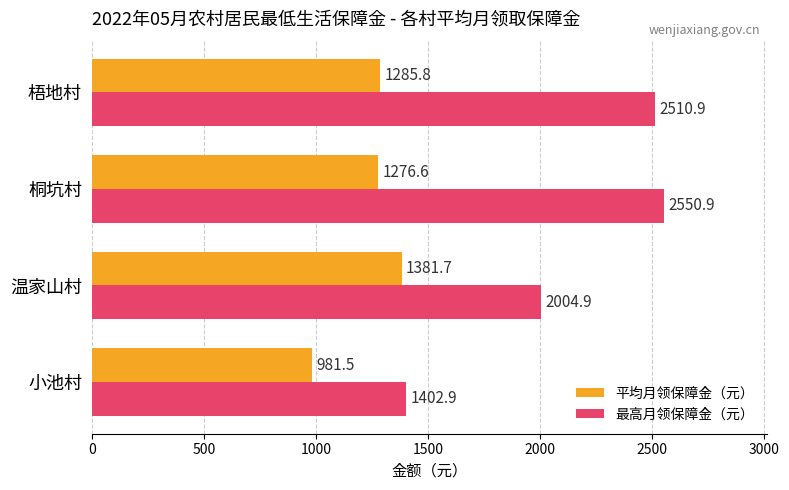

What is the difference between the highest and lowest values at 梧地村?

1225.1